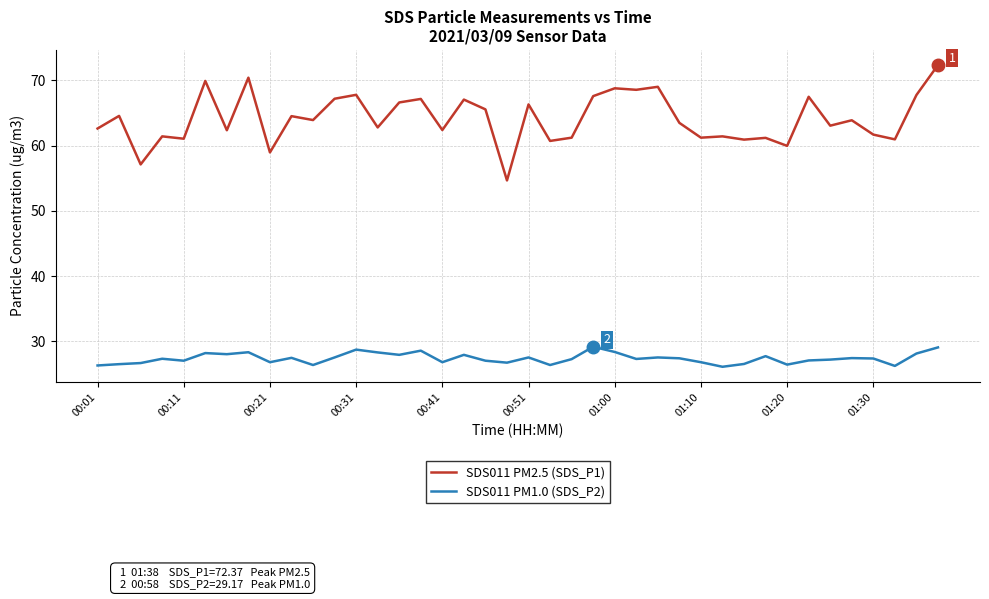

What is the greatest value displayed?

72.4